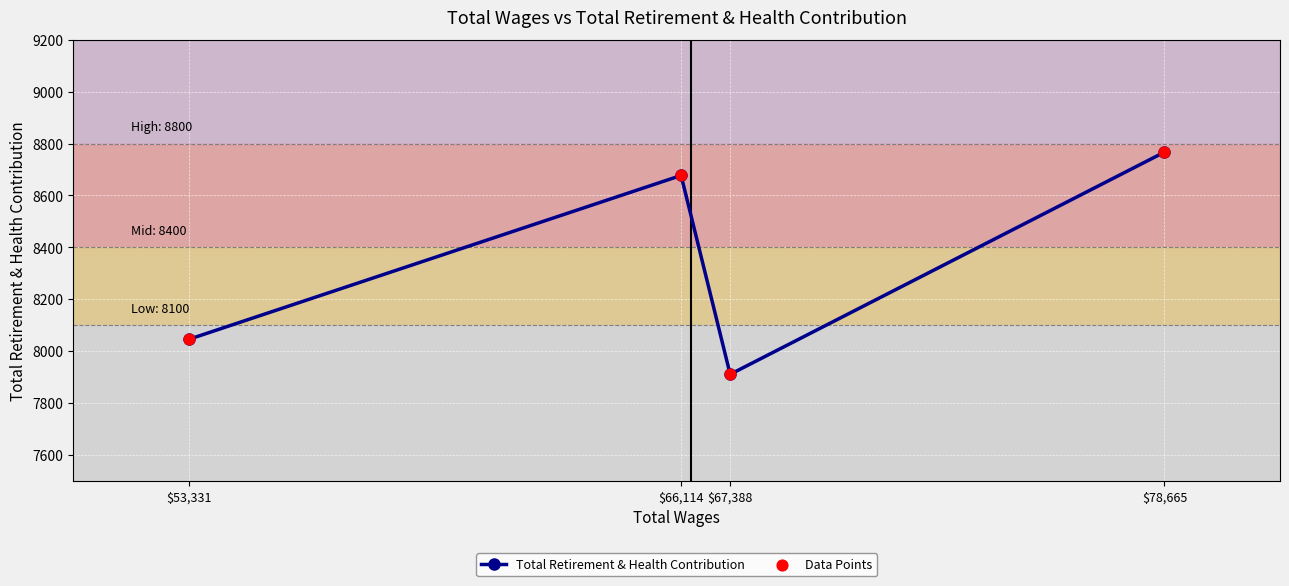

At which label is the value closest to 8338?

$53,331